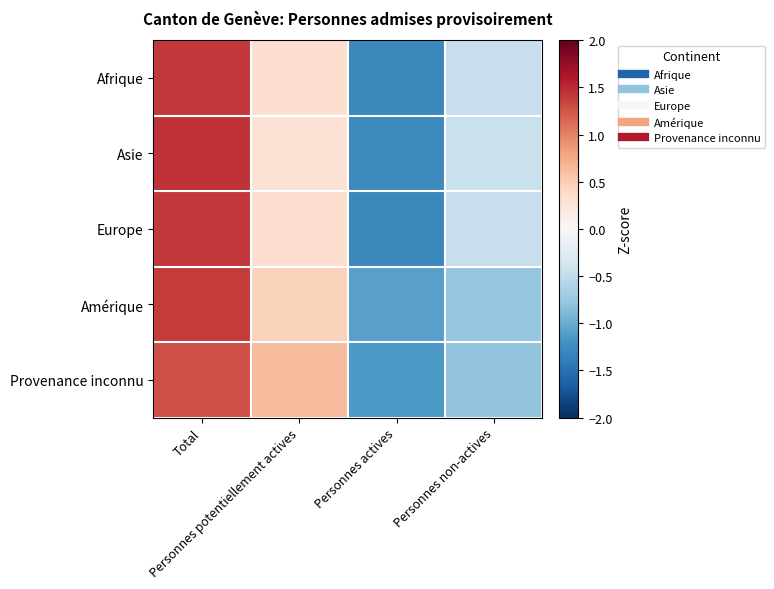

Which series has the widest spread of values?

Asie